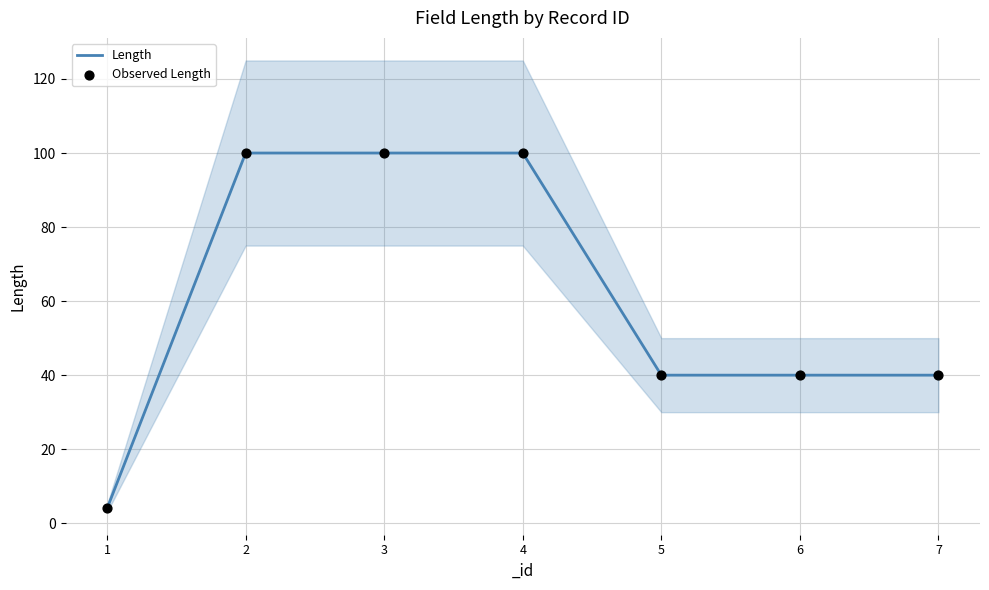

At which category is the sum across all series the highest?

2